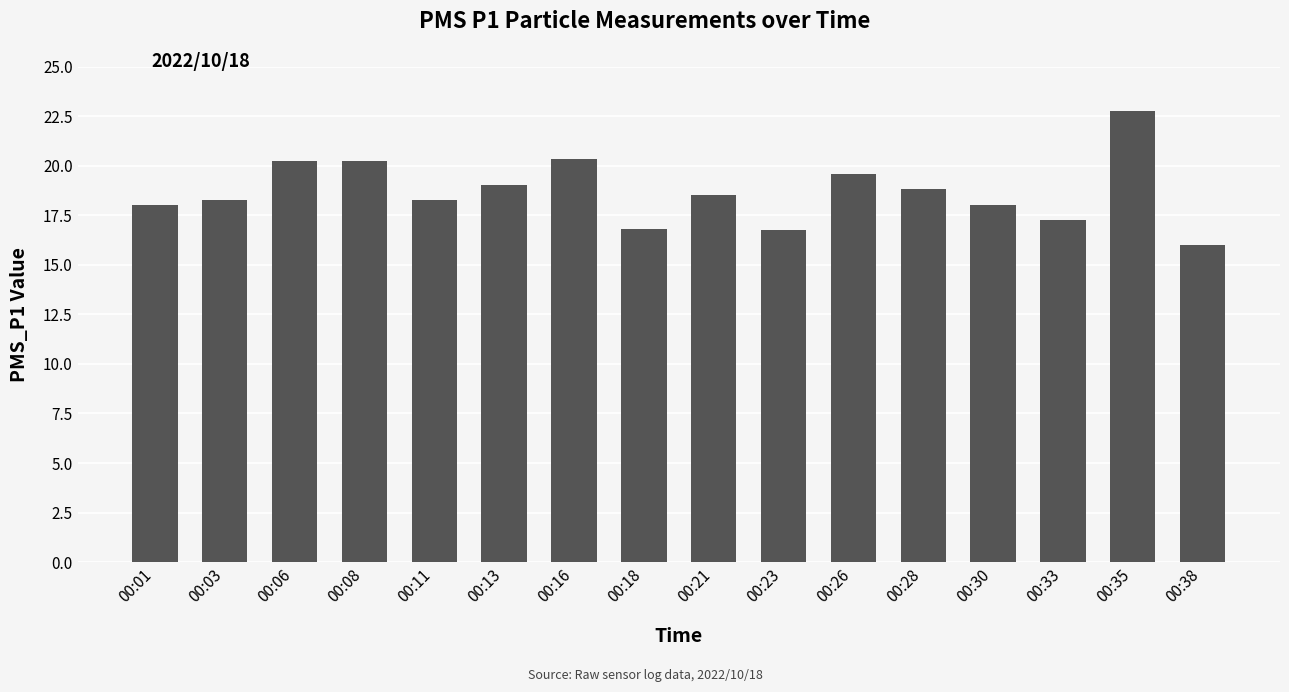

What is the value of the 10th bar from the left?

16.8